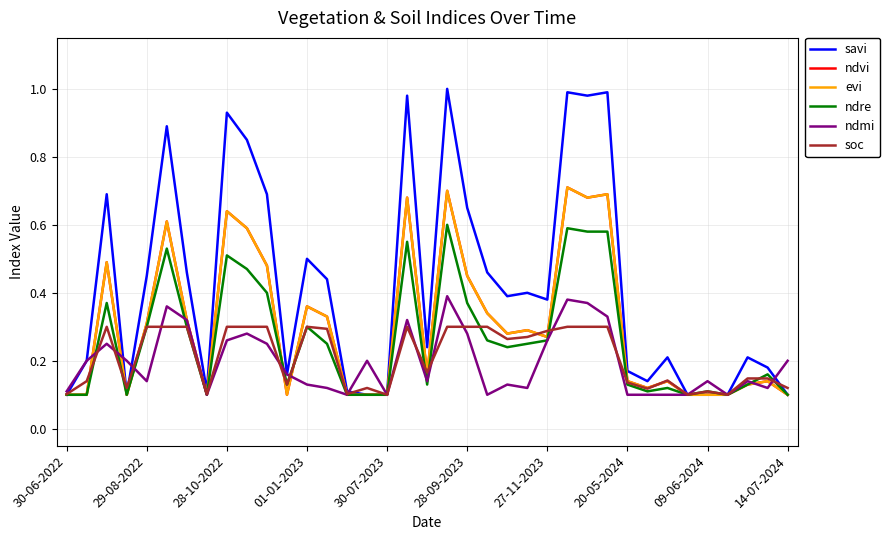

At which label is ndmi closest to 0?

20-05-2024